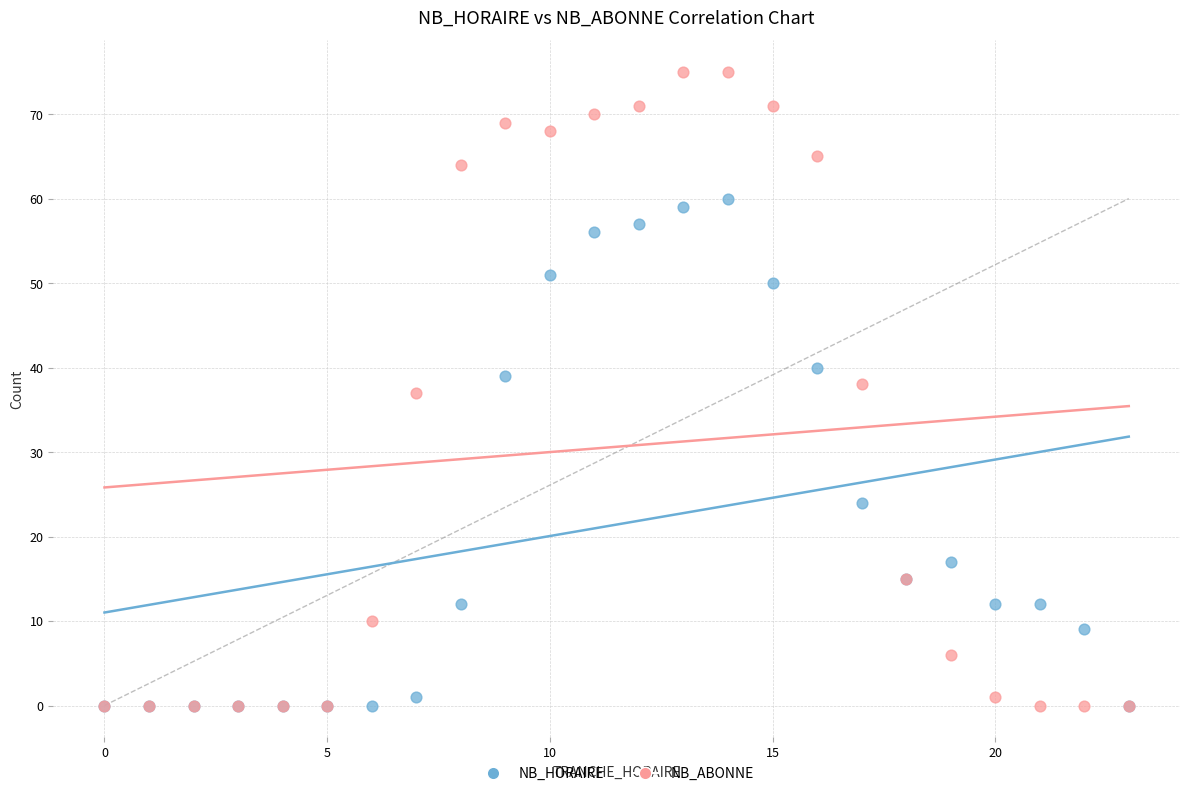

In the NB_HORAIRE series, what Y value is closest to 30?

24